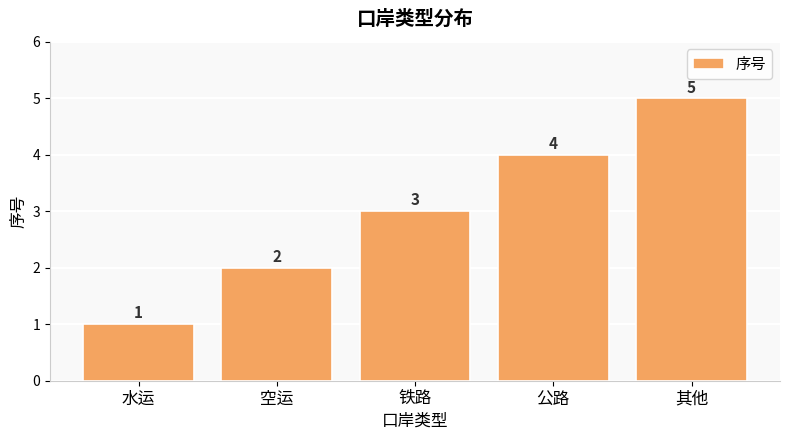

How many bars are there in total?

5